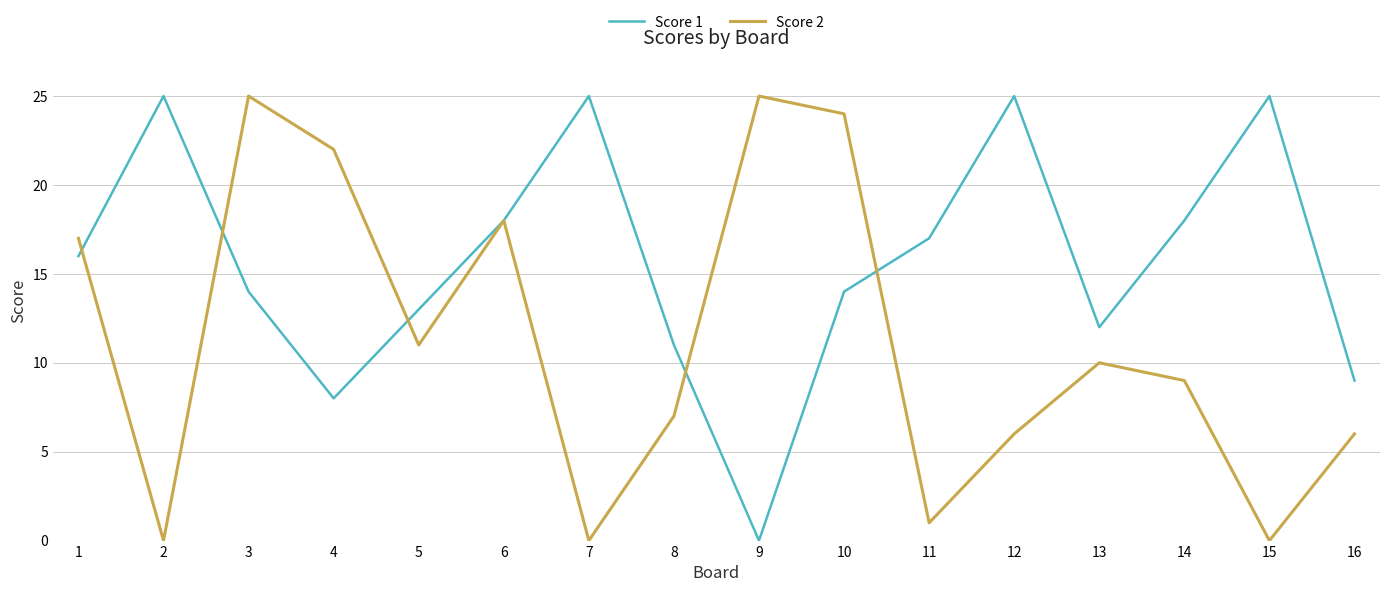

What is the sum of all Score 2 values?

181